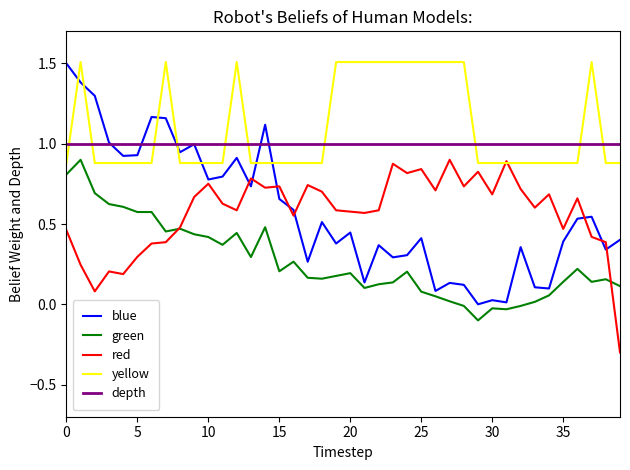

How many times do blue and red cross each other?

8